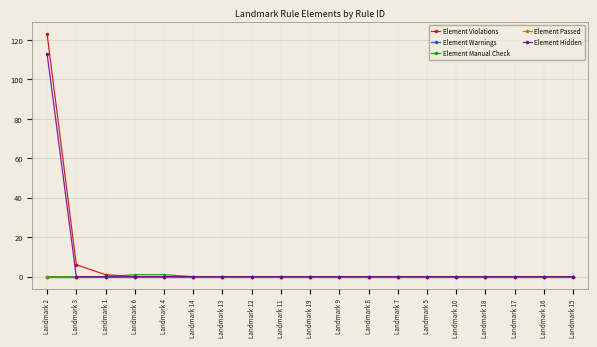

Does the chart have visible grid lines?

Yes